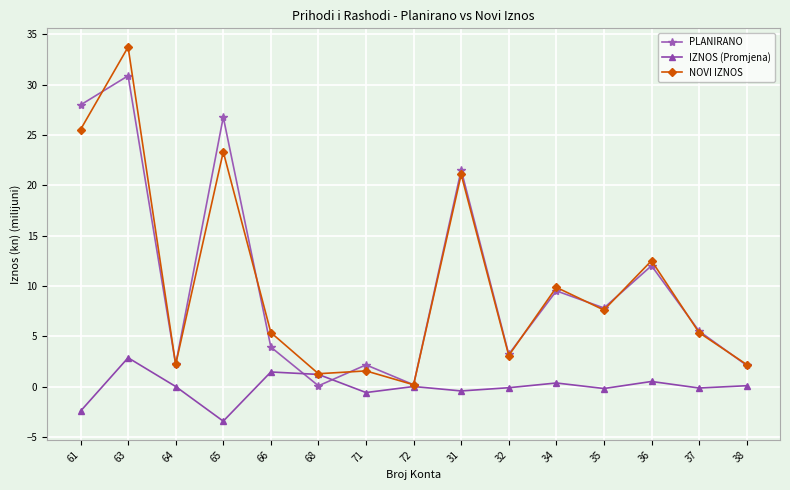

At which label is PLANIRANO closest to 15?

36